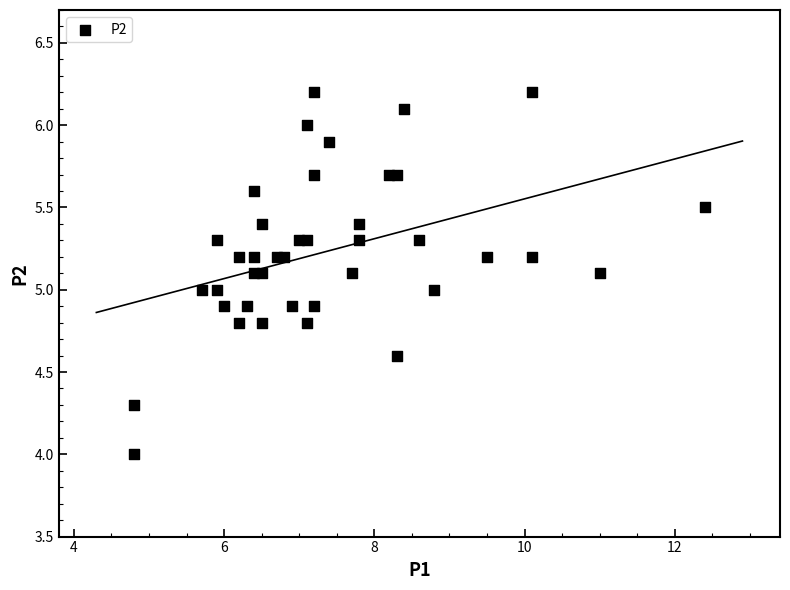

What is the range of Y values (max minus min)?

2.2